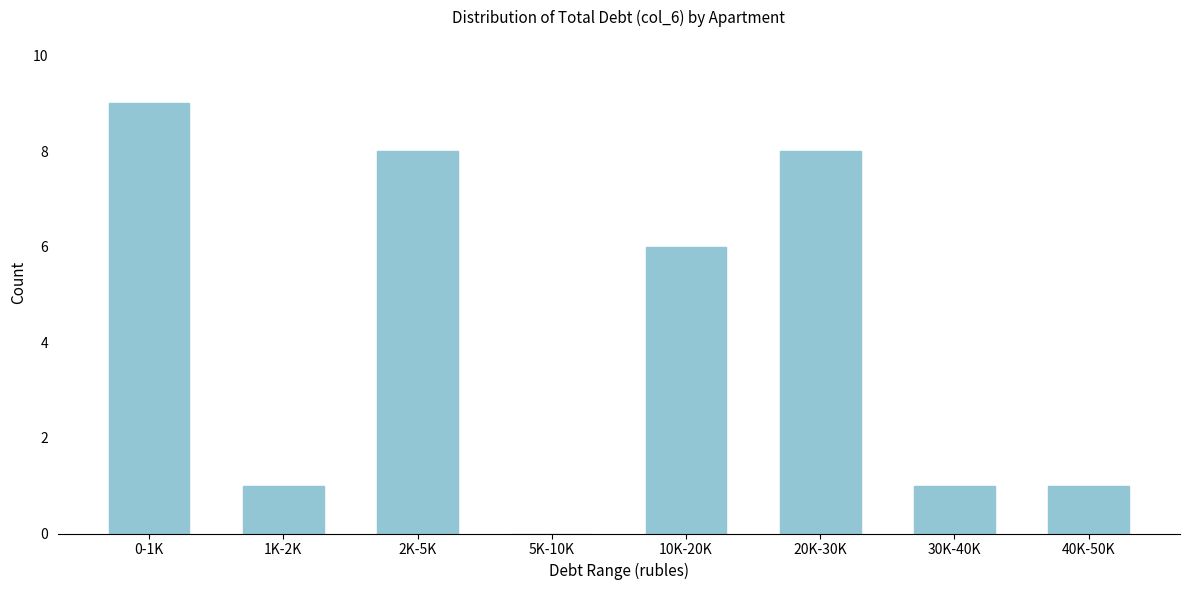

Reading left to right, transcribe all the data shown in this chart.

0-1K=9	1K-2K=1	2K-5K=8	5K-10K=0	10K-20K=6	20K-30K=8	30K-40K=1	40K-50K=1